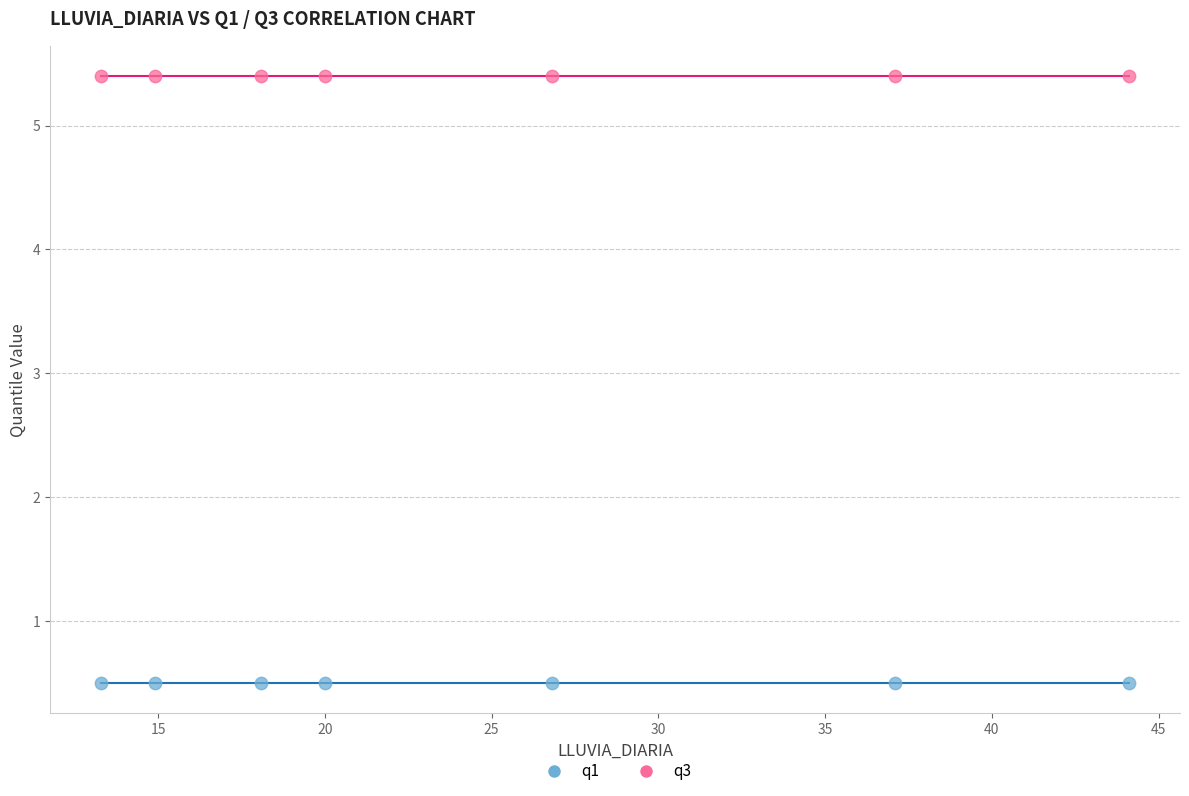

Which series contains the highest Y value?

q3